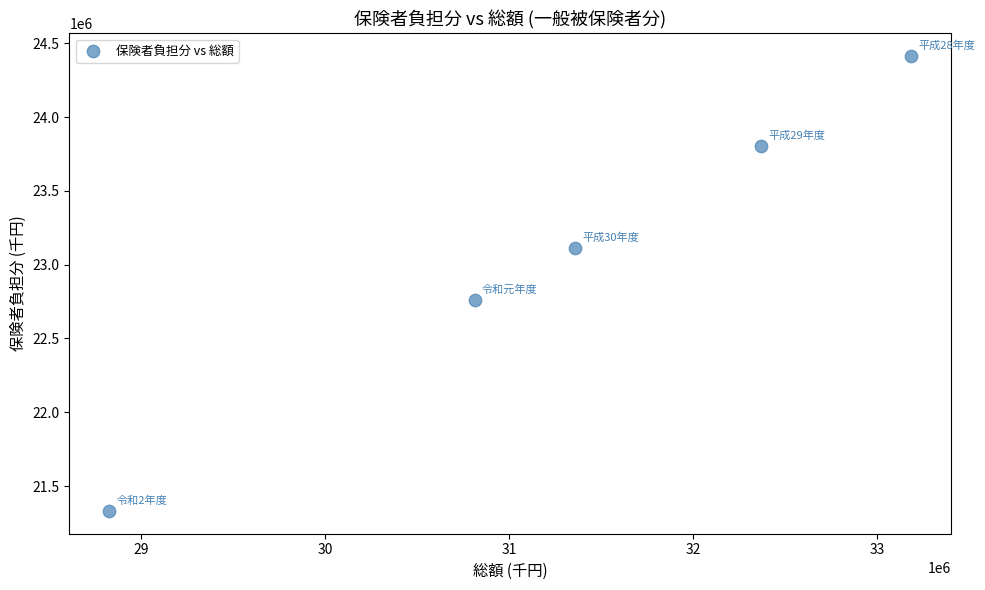

What is the range of Y values (max minus min)?

3082299